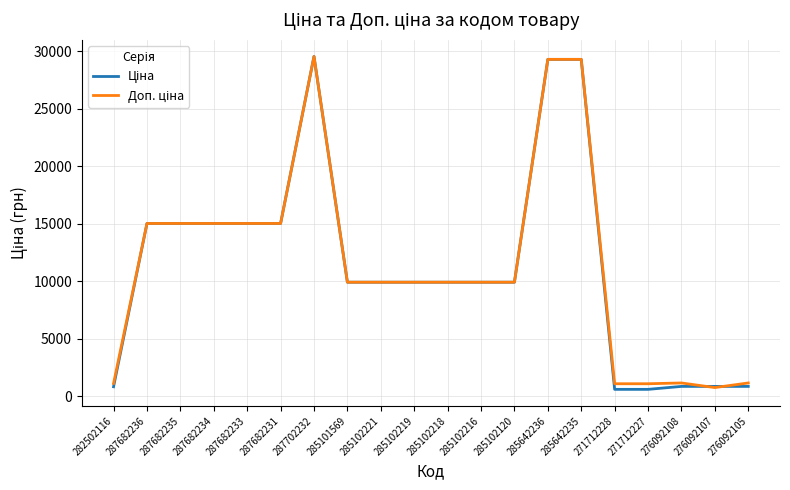

Does the chart display data point markers on the line(s)?

No